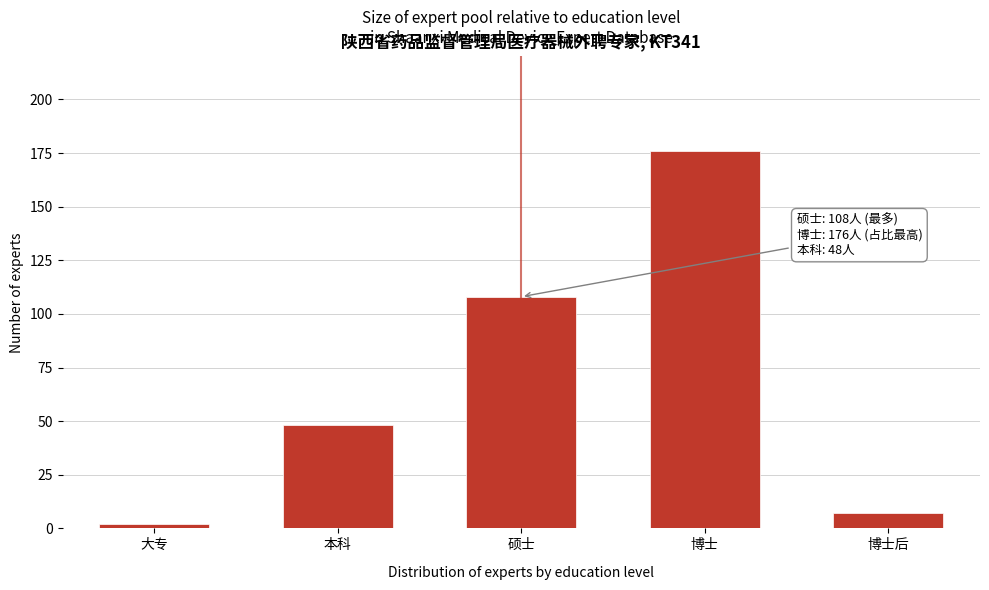

Reading left to right, what are all the values shown in this chart?

2	48	108	176	7